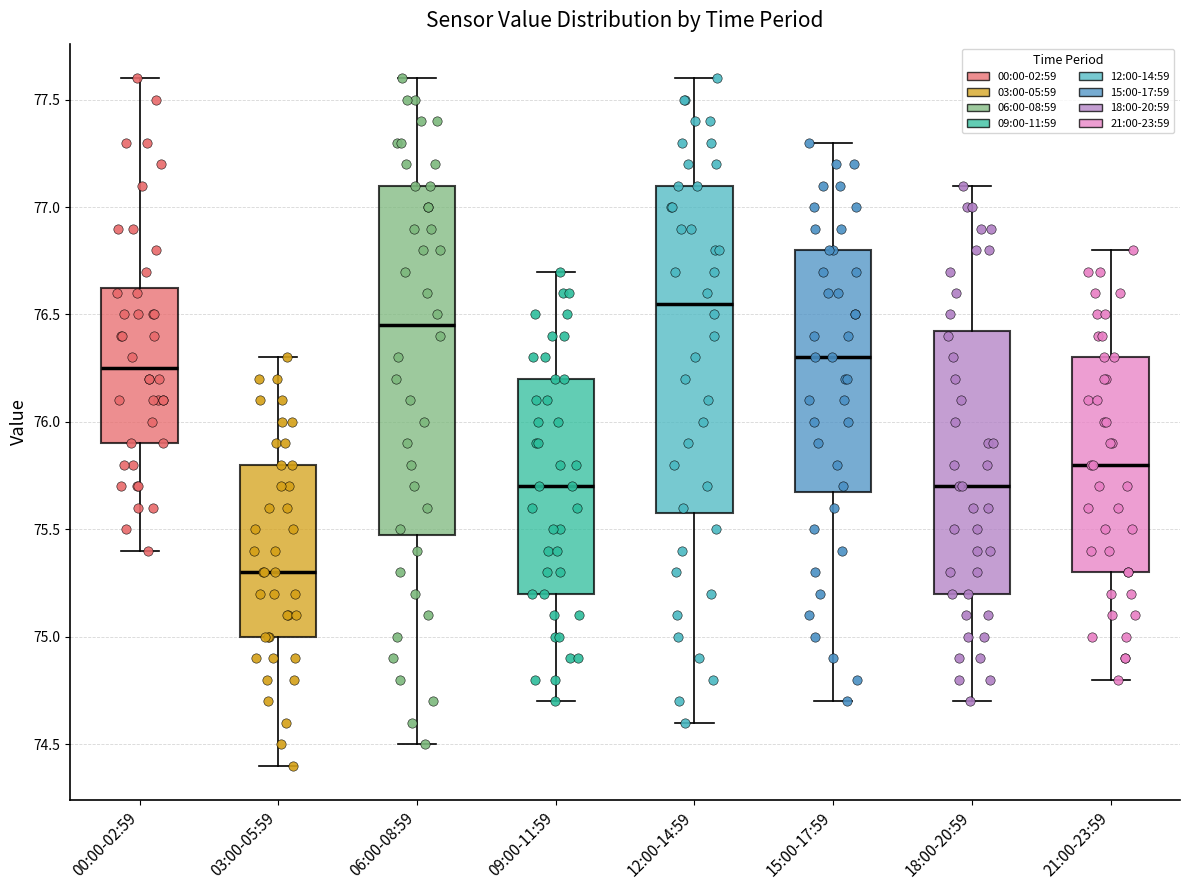

Reading left to right, transcribe this box plot: for each box, give where its median line is, the range the box spans, and where its two whiskers end, as read against the y-axis. The values are not printed on the chart, so give them approximately, as read against the axis.

00:00-02:59: median 76.25, box 75.90 to 76.65, whiskers 75.40 to 77.60
03:00-05:59: median 75.30, box 75.00 to 75.80, whiskers 74.40 to 76.30
06:00-08:59: median 76.45, box 75.50 to 77.10, whiskers 74.50 to 77.60
09:00-11:59: median 75.70, box 75.20 to 76.20, whiskers 74.70 to 76.70
12:00-14:59: median 76.55, box 75.60 to 77.10, whiskers 74.60 to 77.60
15:00-17:59: median 76.30, box 75.70 to 76.80, whiskers 74.70 to 77.30
18:00-20:59: median 75.70, box 75.20 to 76.45, whiskers 74.70 to 77.10
21:00-23:59: median 75.80, box 75.30 to 76.30, whiskers 74.80 to 76.80